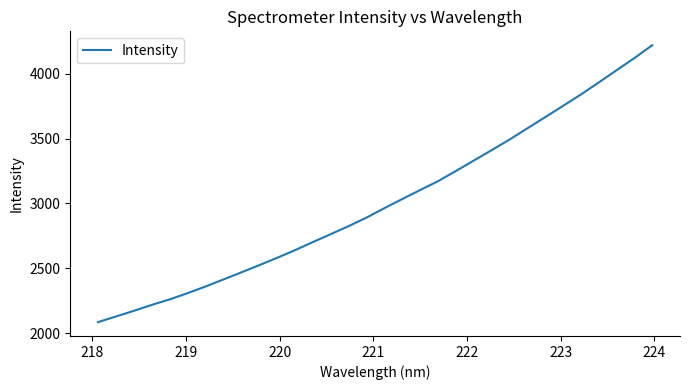

What is the difference between the maximum and minimum values?

2135.0